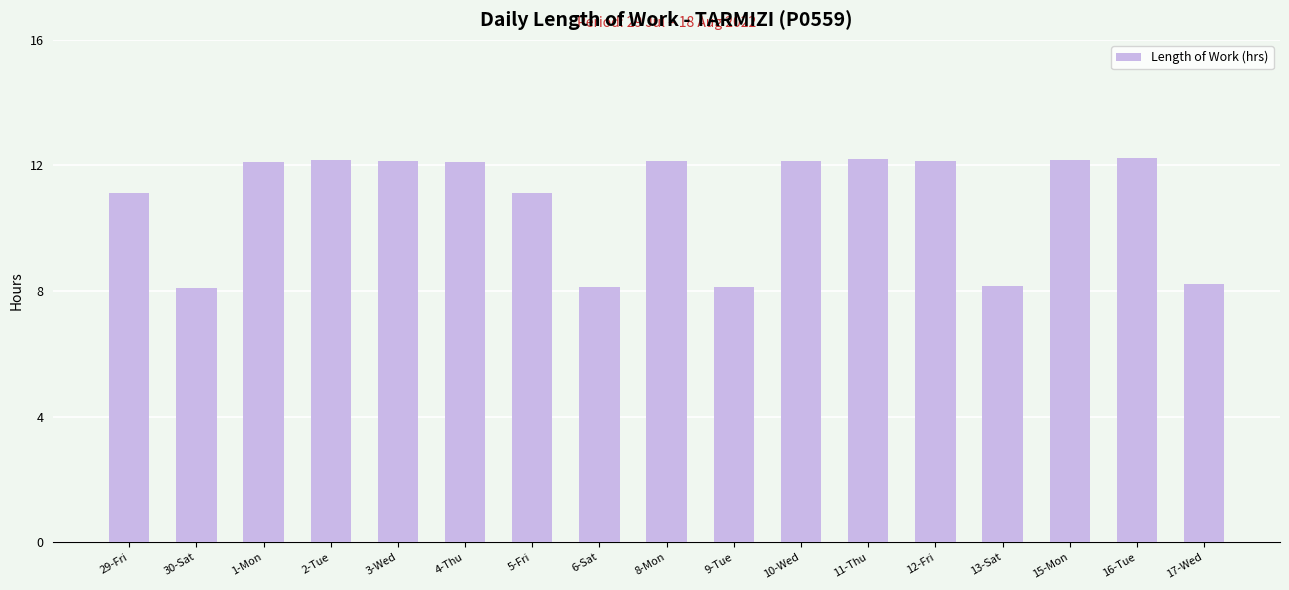

What is the smallest value displayed?

8.1